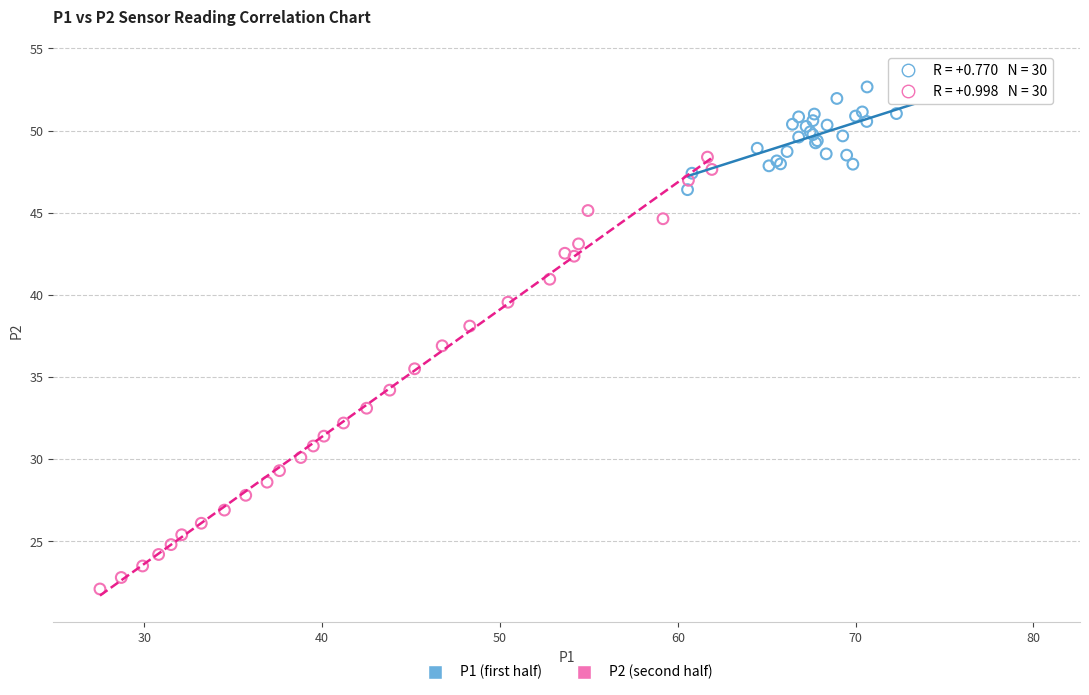

Which series contains the highest Y value?

P1 (first half)